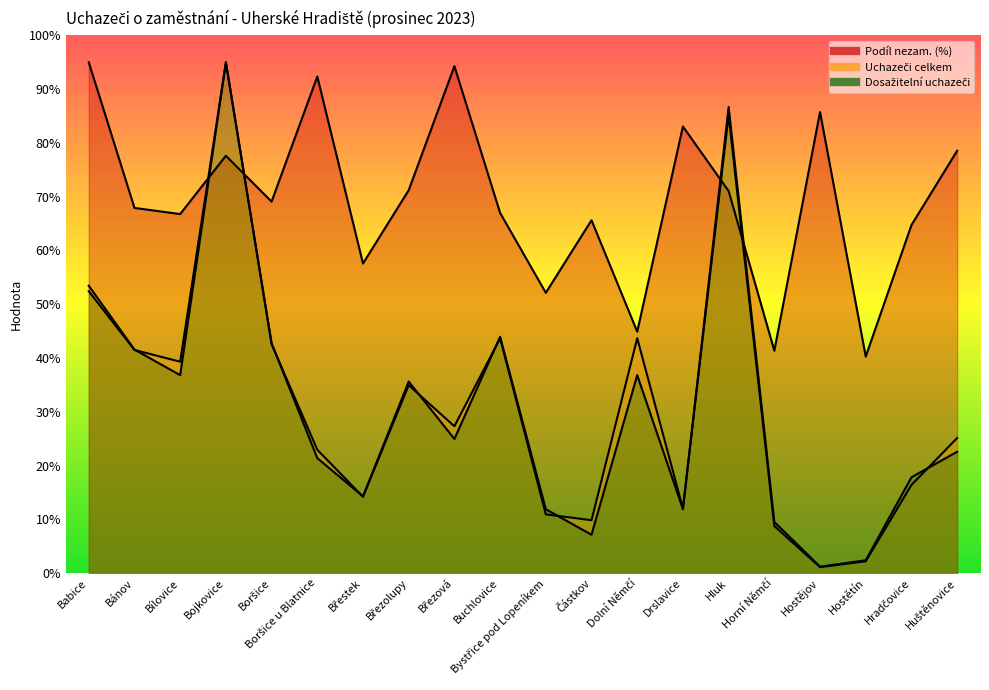

What is the label of the 5th point from the left?

Boršice